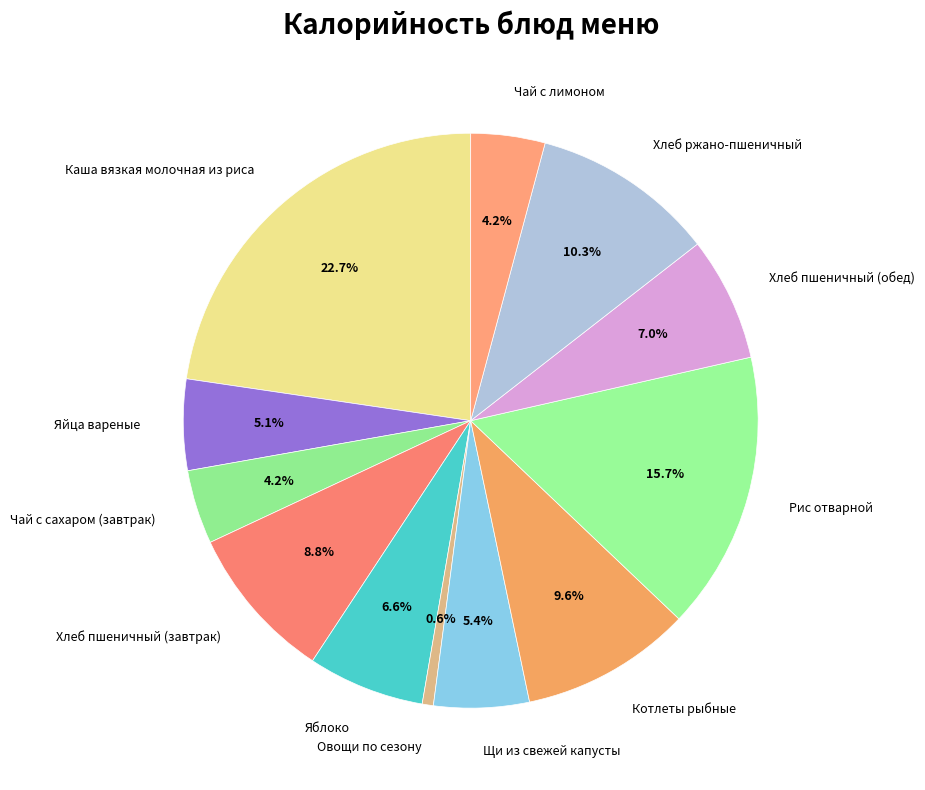

Which slice is the largest?

Каша вязкая молочная из риса